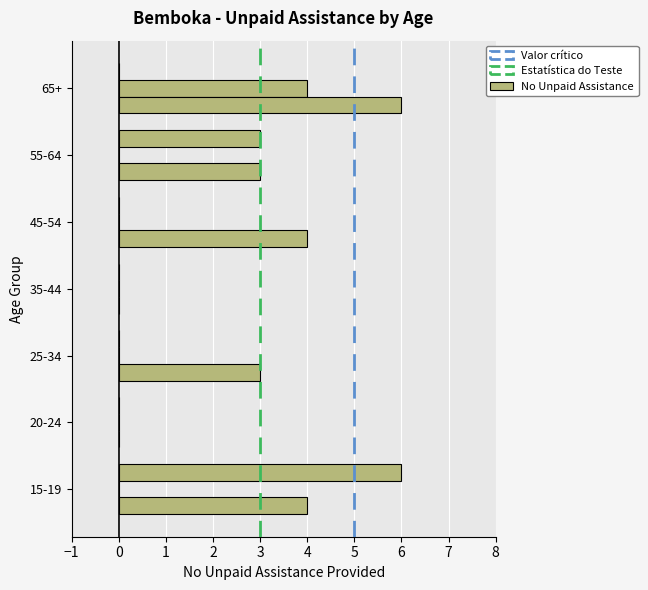

How many categories are shown in the chart?

7